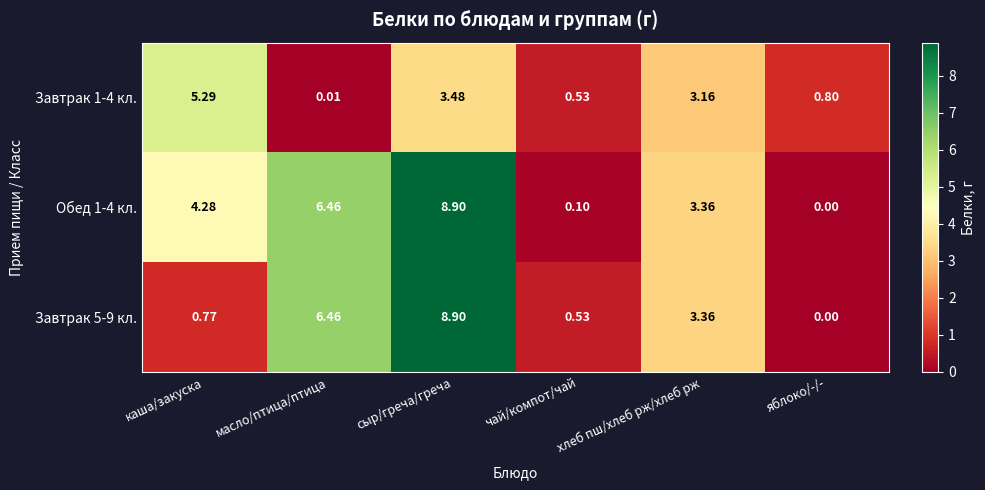

Is the value of Завтрак 1-4 кл. at сыр/греча/греча greater than the value of Завтрак 5-9 кл. at каша/закуска?

Yes